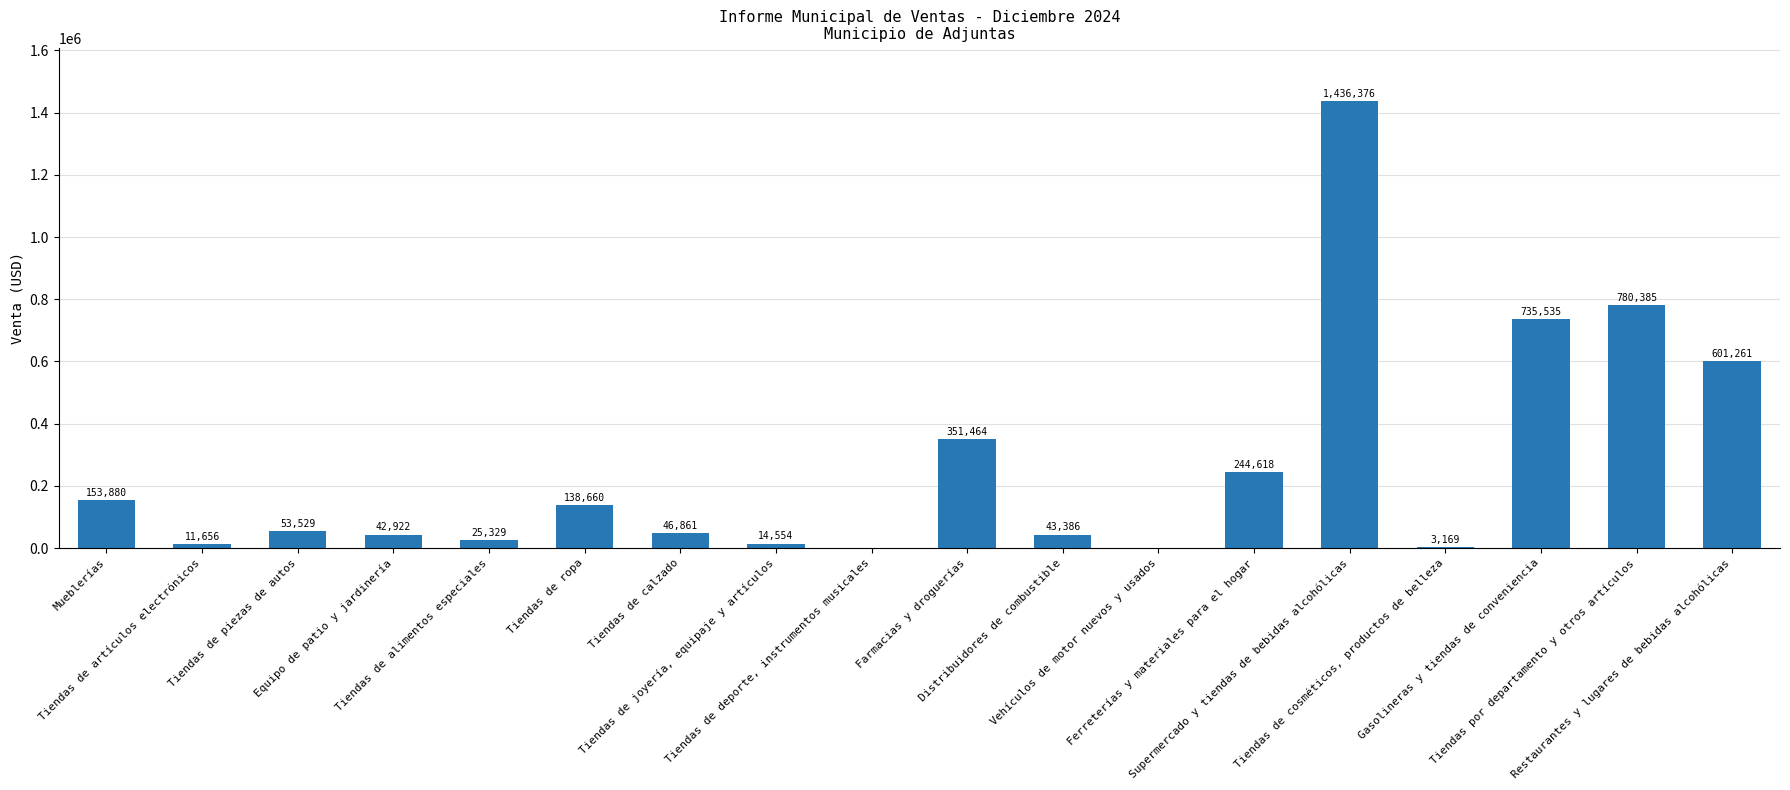

What is the ratio of the value at Farmacias y droguerías to the value at Tiendas de calzado?

7.5